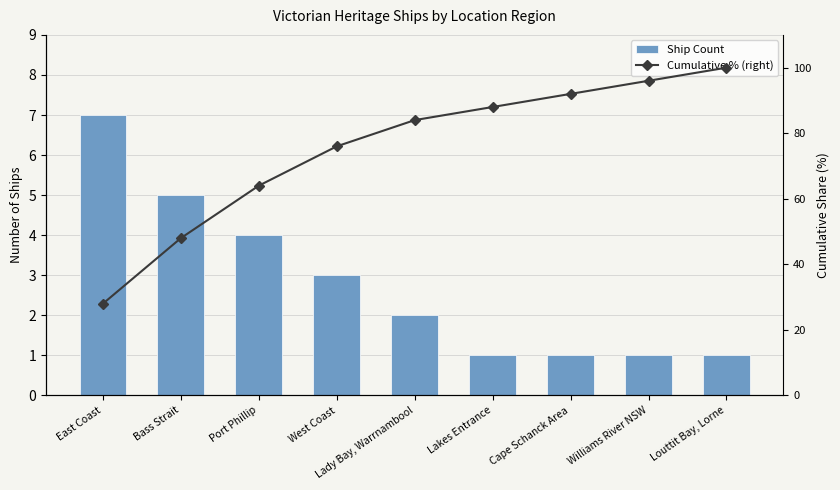

How many values in the Cumulative % (right) series exceed 84?

4